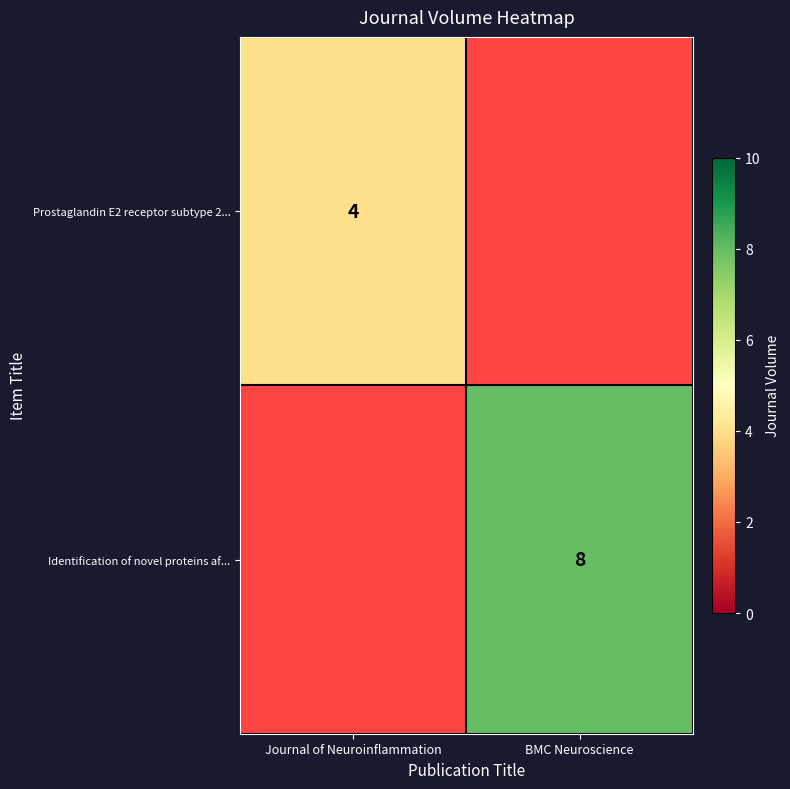

Is it true that Identification of novel proteins af... equals 4 at BMC Neuroscience?

False